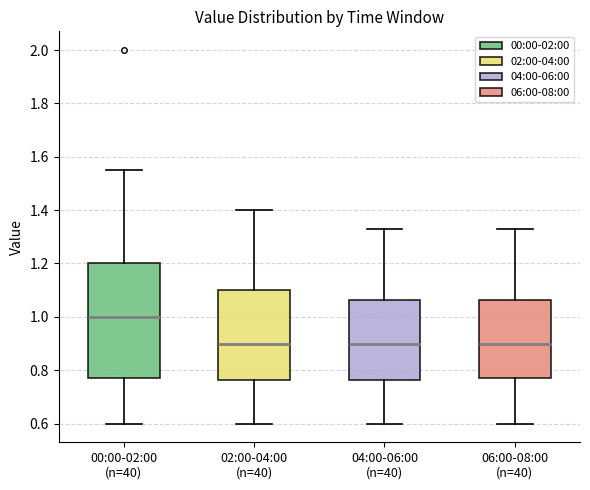

Where does the upper whisker of the box for 02:00-04:00 (n=40) end on the y-axis? The values are not printed on the chart, so give them approximately, as read against the axis.

1.40